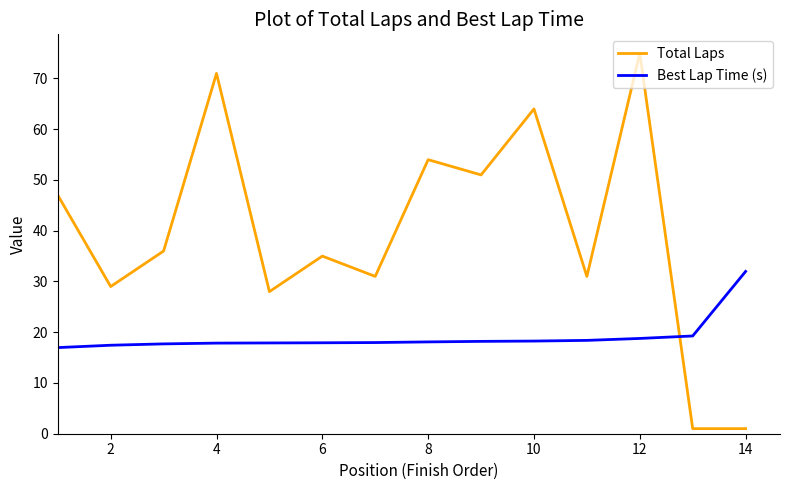

Rank the series by their maximum value, from highest to lowest.

Total Laps, Best Lap Time (s)